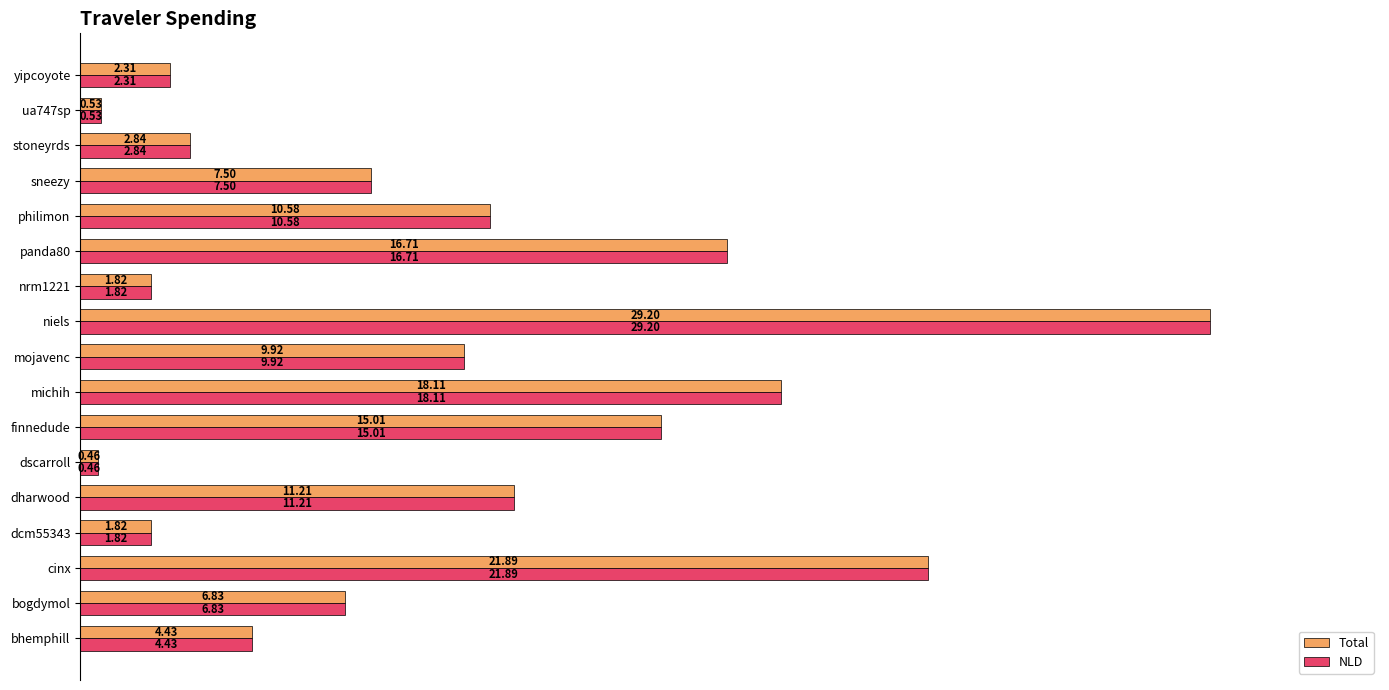

At which label is Total closest to 14?

finnedude